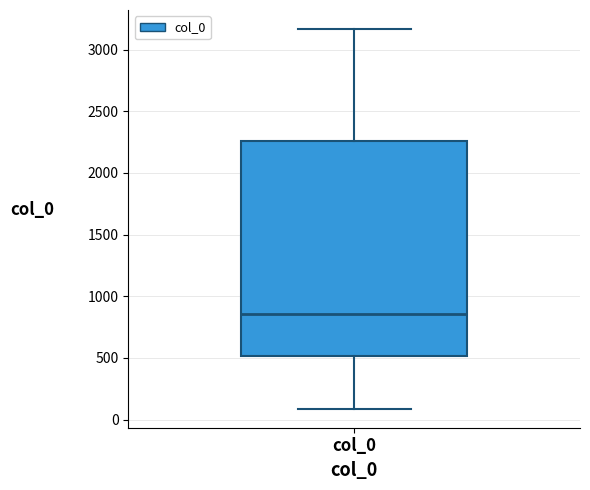

Where is the lower edge of the box for col_0 on the y-axis? The values are not printed on the chart, so give them approximately, as read against the axis.

500